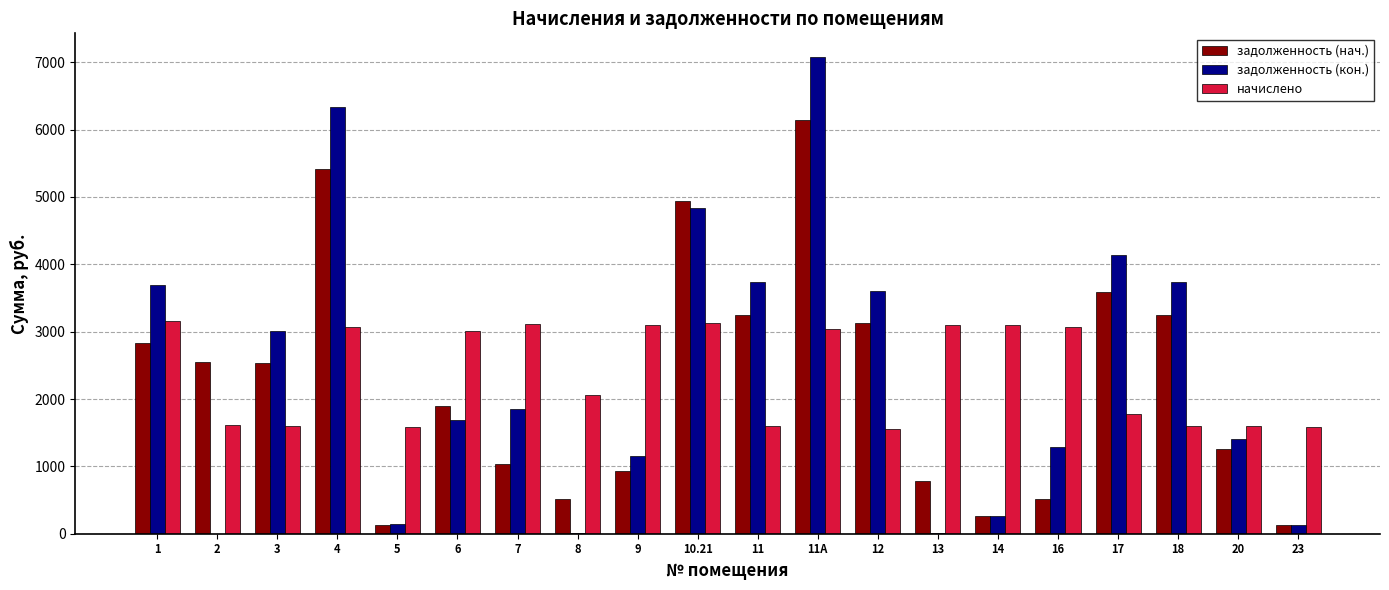

What is the approximate value of задолженность (кон.) at 12?

3605.0